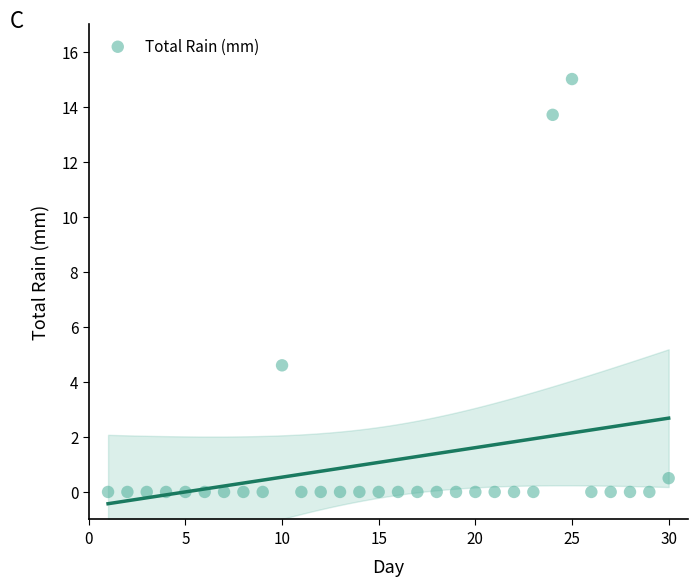

What is the range of Y values (max minus min)?

15.0